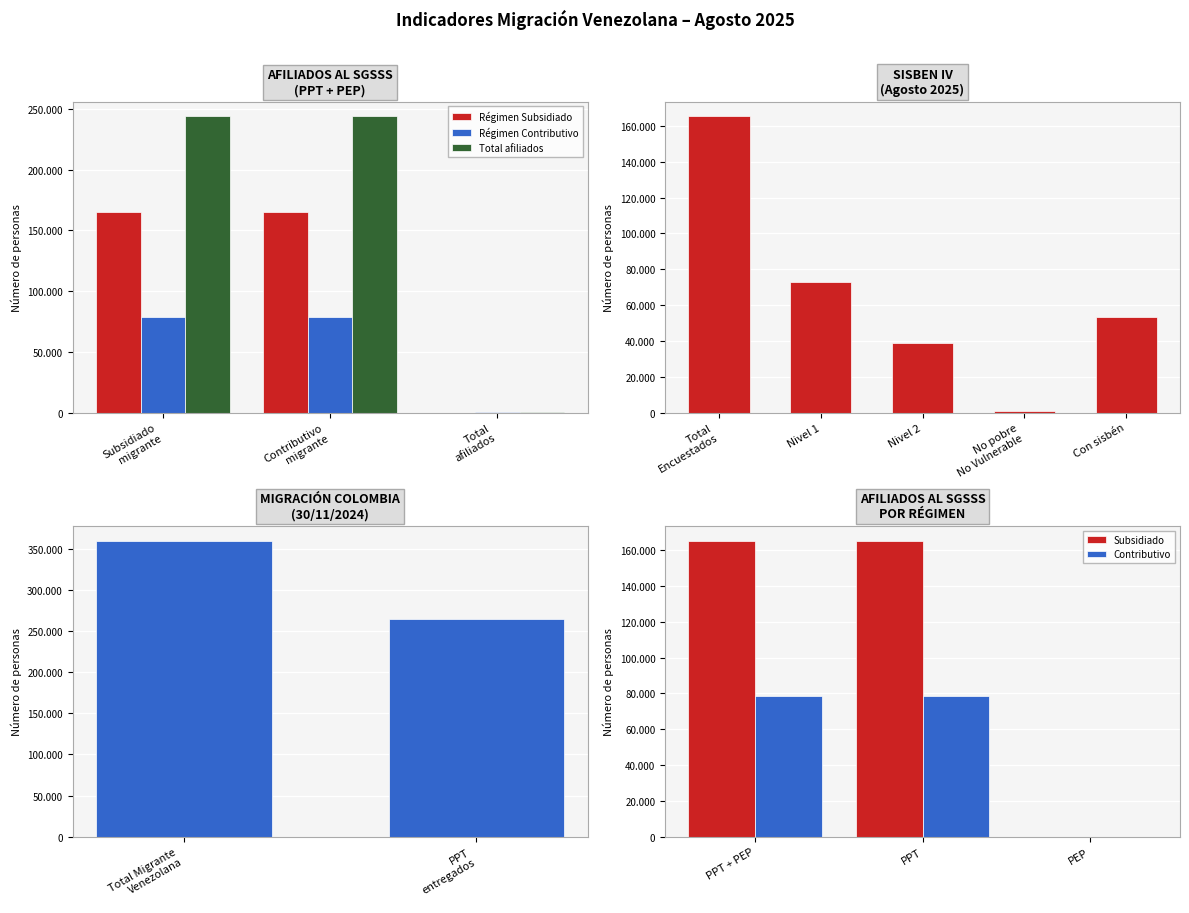

How many values in Subsidiado are above zero?

2